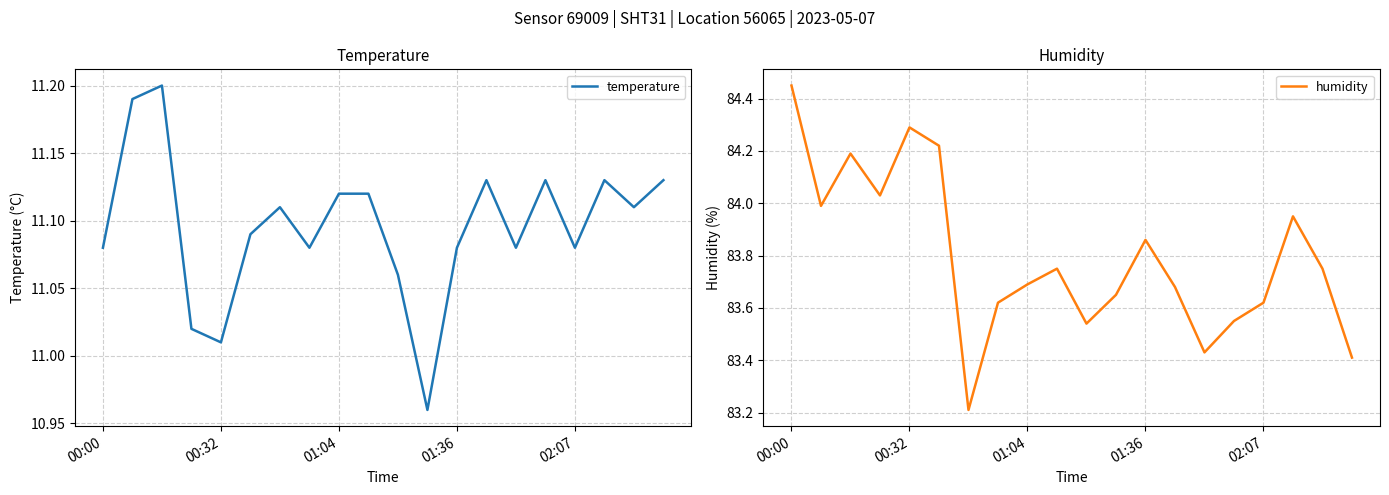

Rank the series by their maximum value, from highest to lowest.

humidity, temperature